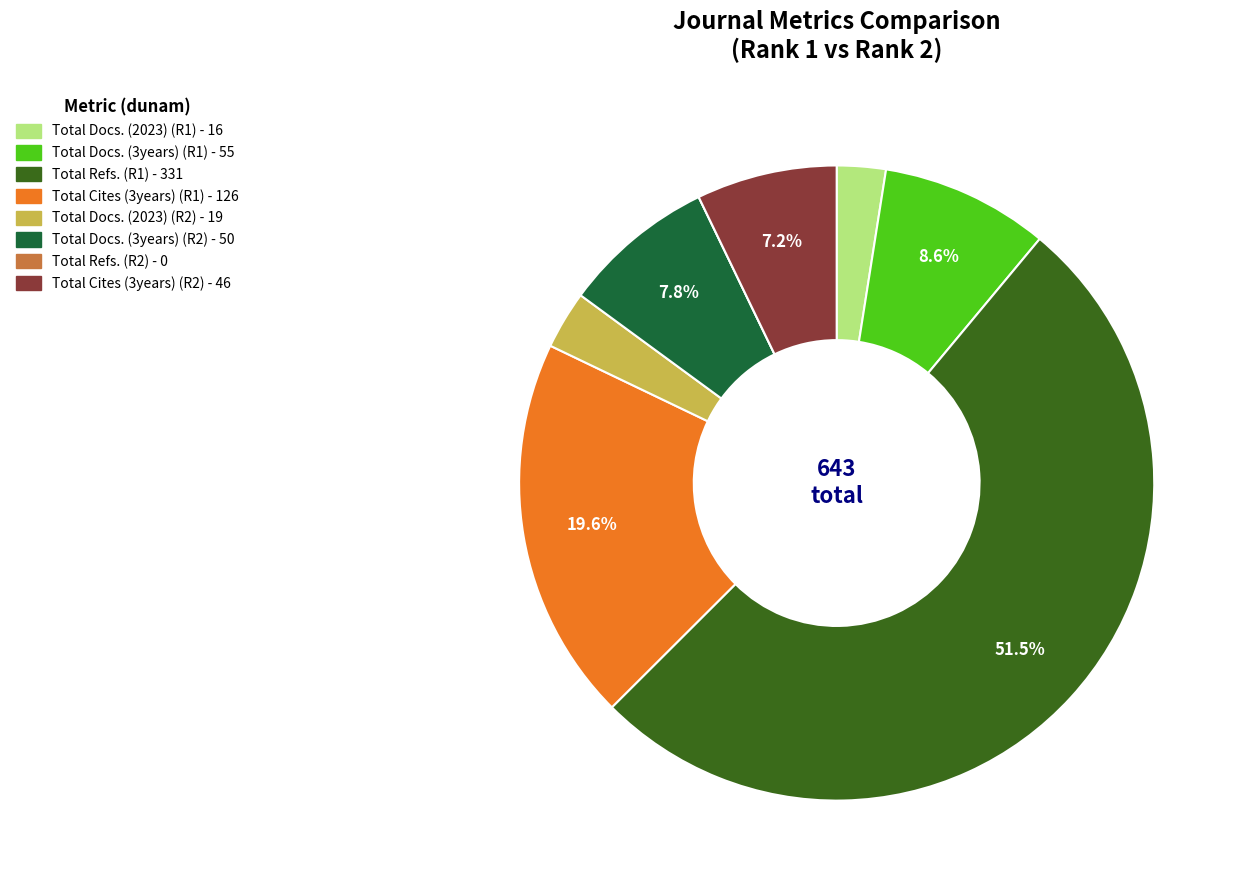

Is there a majority slice in this chart?

Yes